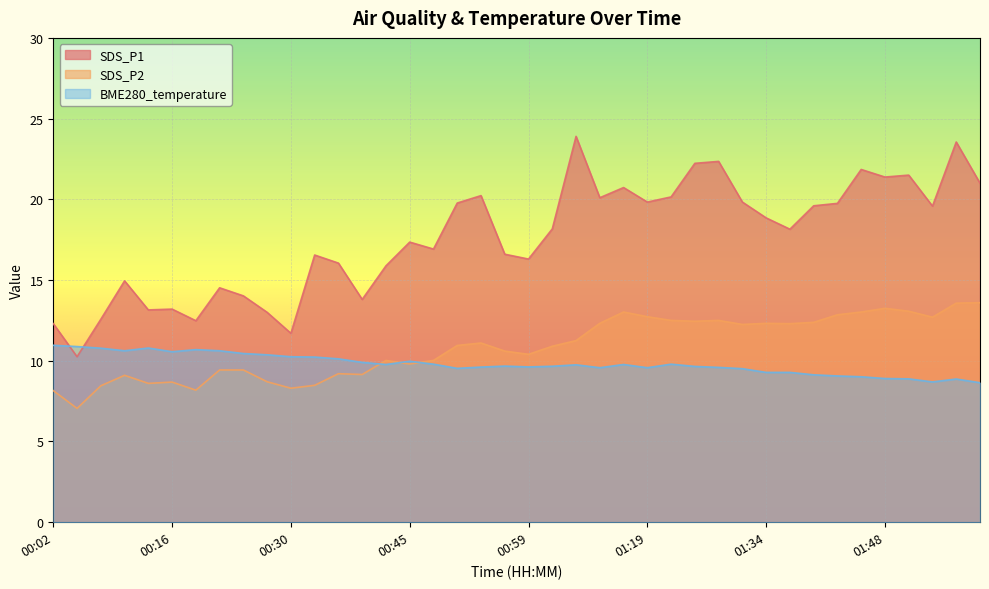

What is the total value across all series at 00:16?

32.4